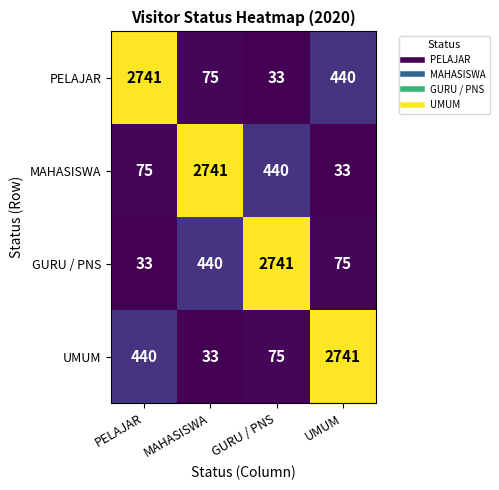

What is the difference between the maximum and minimum values in the PELAJAR series?

2708